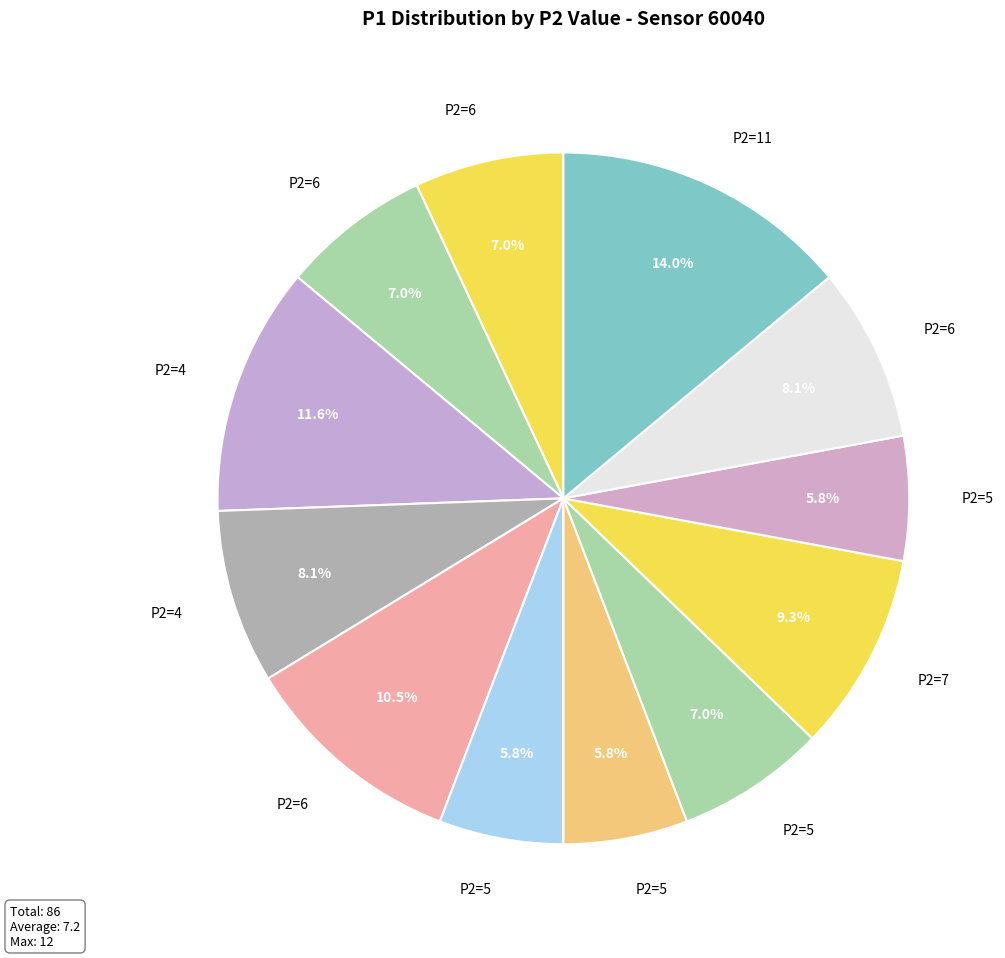

Count the number of slices in the pie.

12